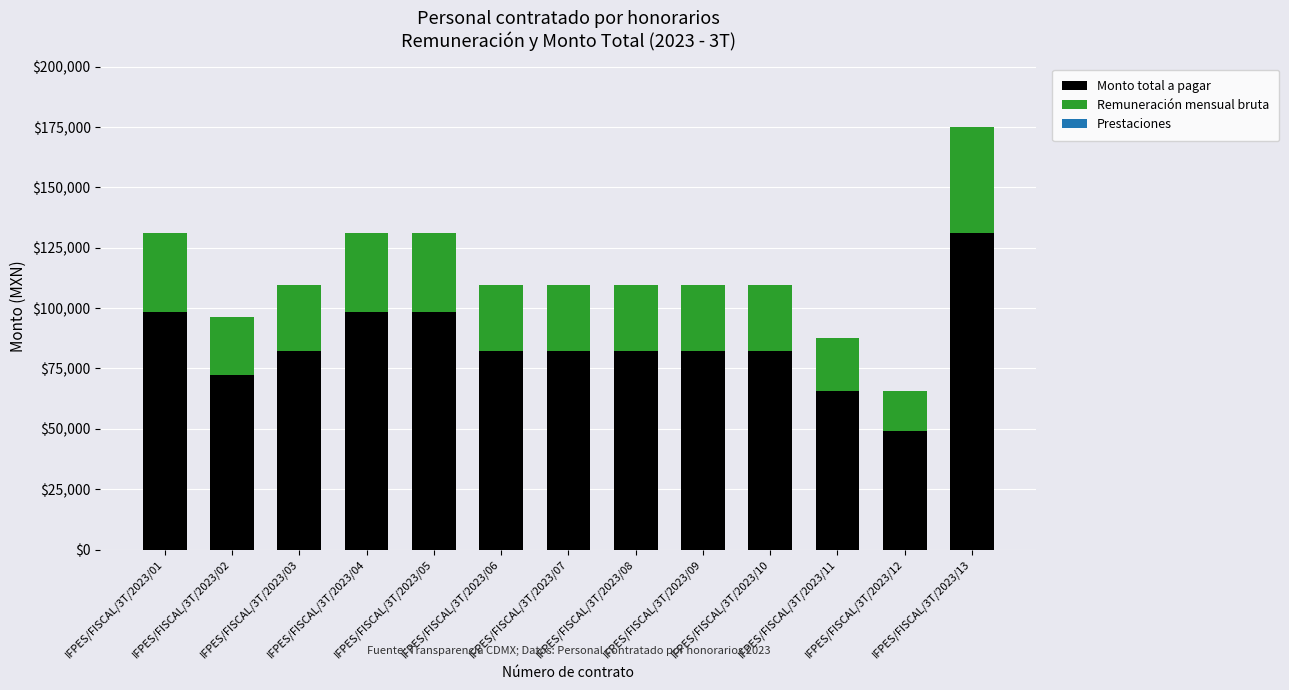

At which label does Monto total a pagar reach its minimum?

IFPES/FISCAL/3T/2023/12